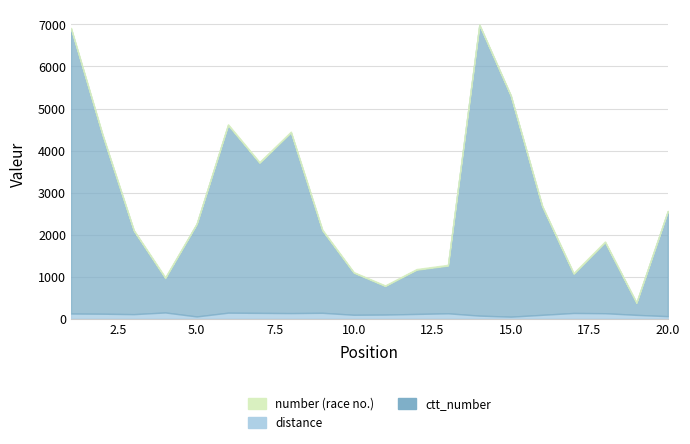

True or false: number has a value of 174 at 1.

False